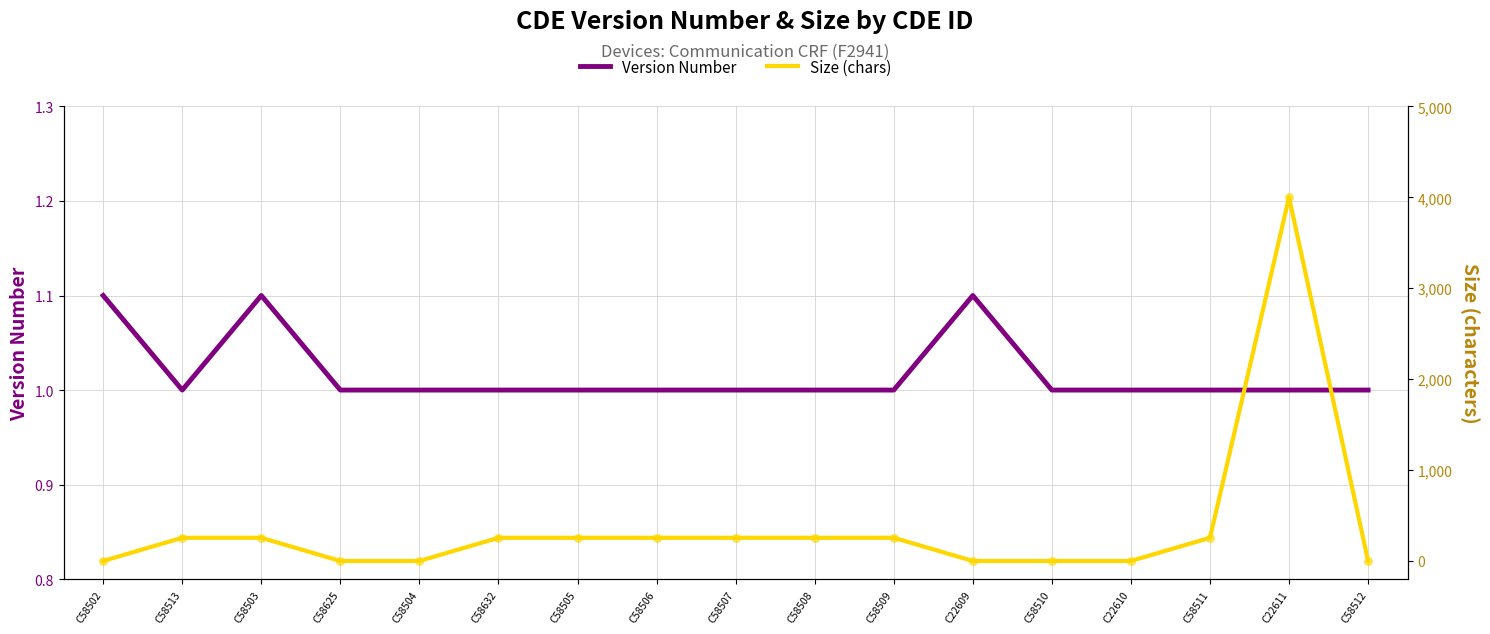

Which series reaches the maximum Y coordinate?

Size (chars)